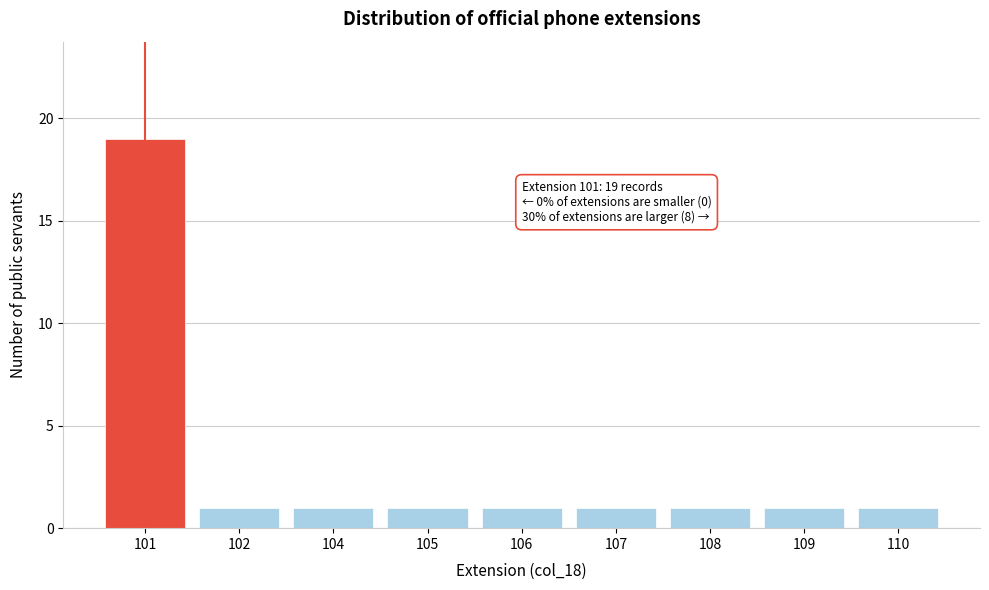

Reading left to right, what are all the values shown in this chart?

101=19	102=1	104=1	105=1	106=1	107=1	108=1	109=1	110=1